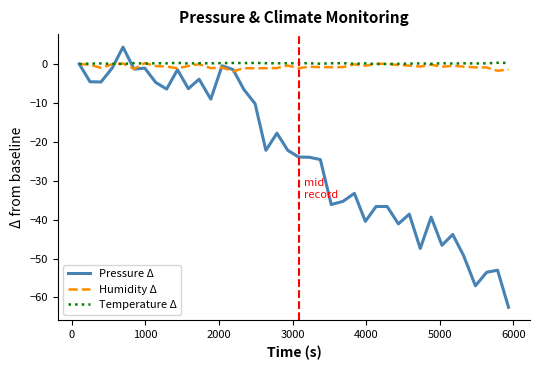

Which series has the largest range (max minus min)?

Pressure Δ